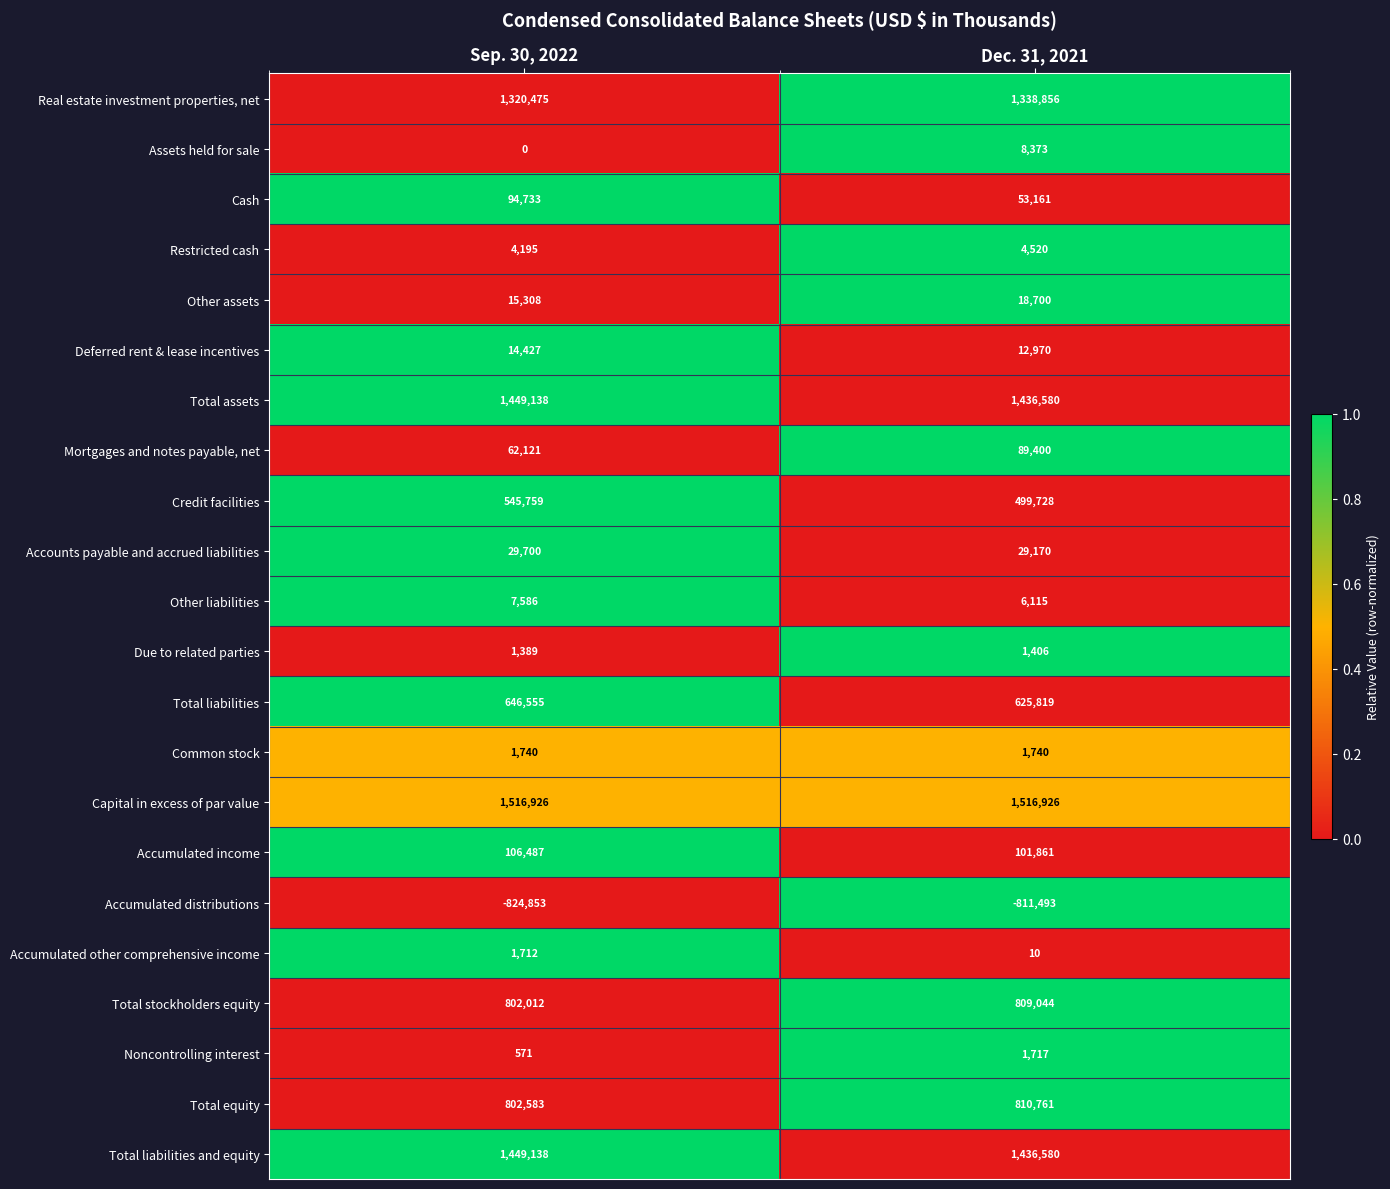

What is the sum of all Cash values?

147894